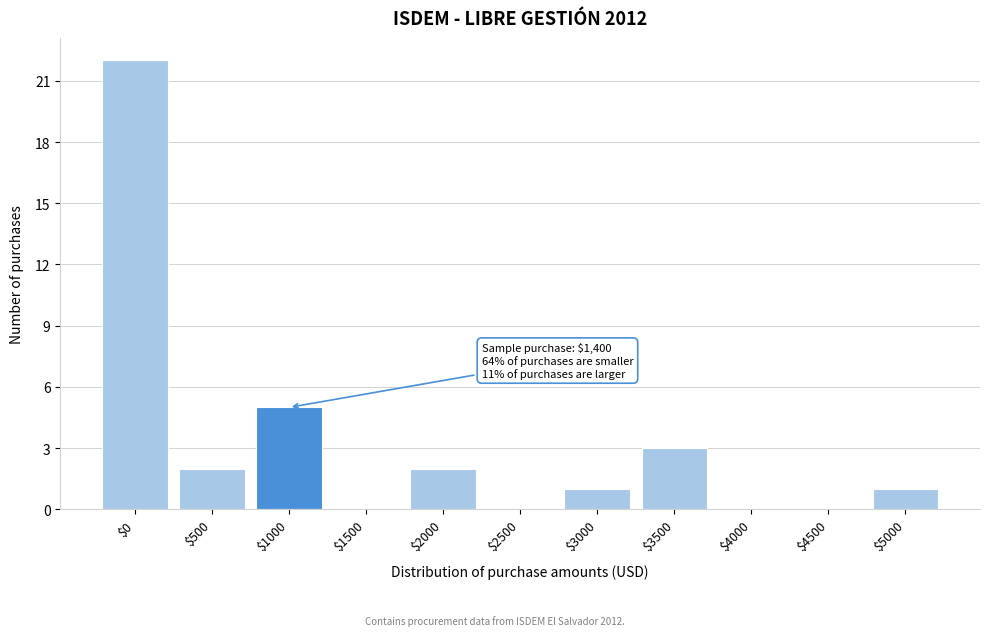

The value at $3500 is 4. True or false?

False